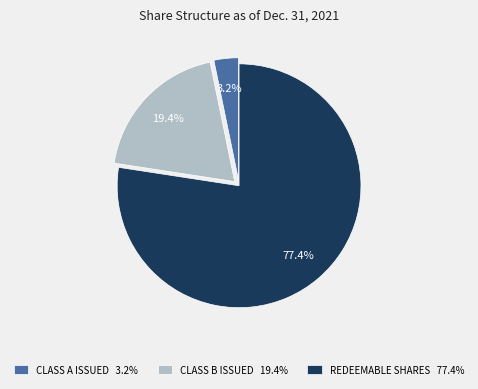

How many segments does this pie chart have?

3